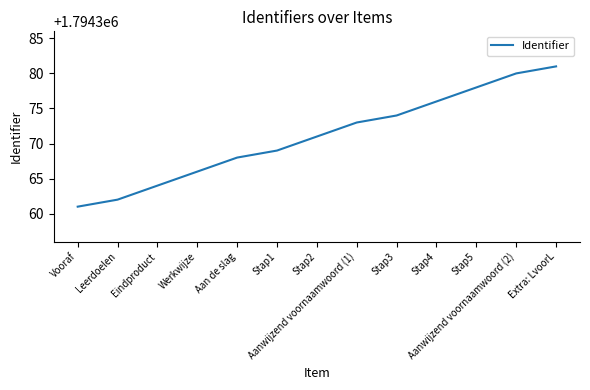

What is the difference between the second highest and second lowest values?

18